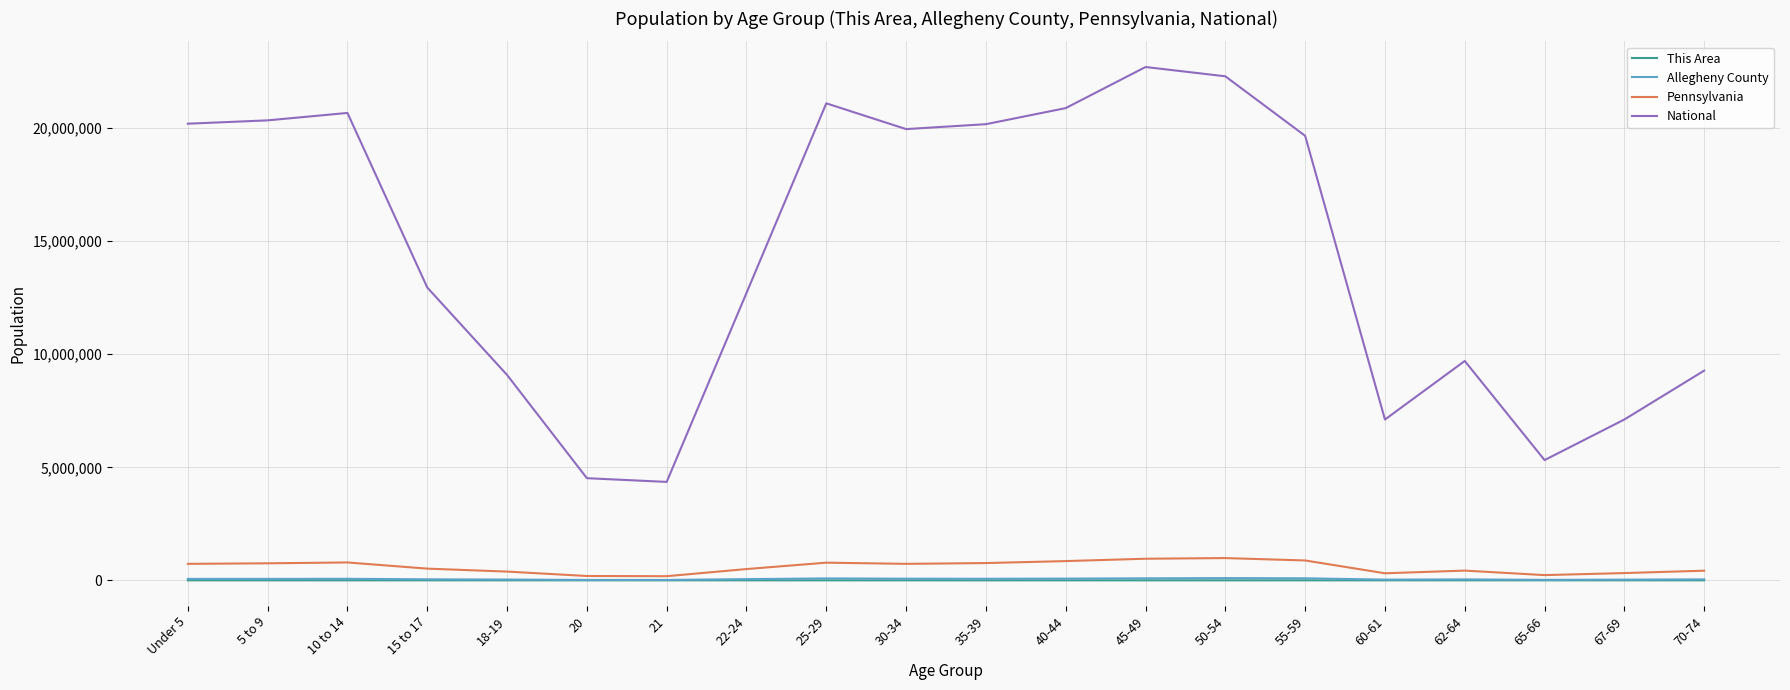

Count the number of categories in the chart.

20